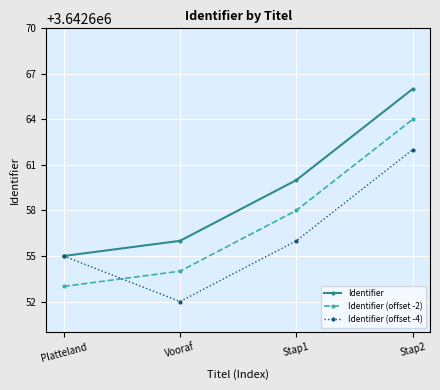

At which category is the sum across all series the highest?

Stap2